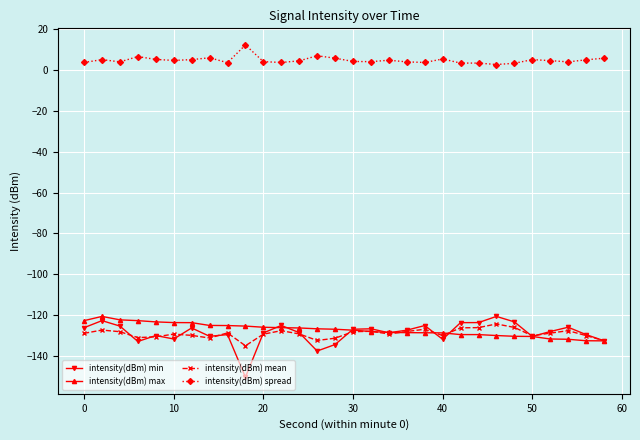

What is the value of the intensity(dBm) max point at the 9th from the left?

-125.3